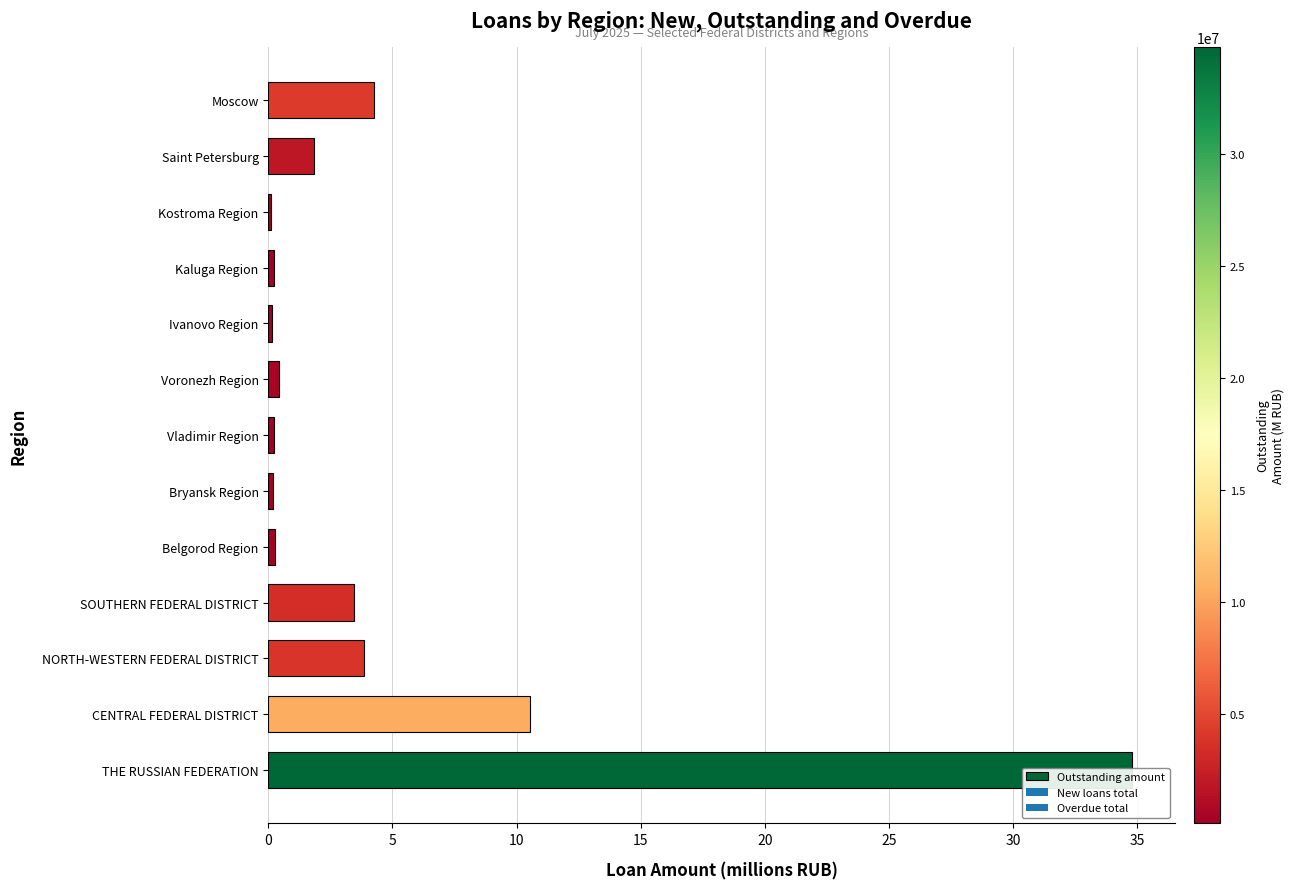

What is the average value?

4.6